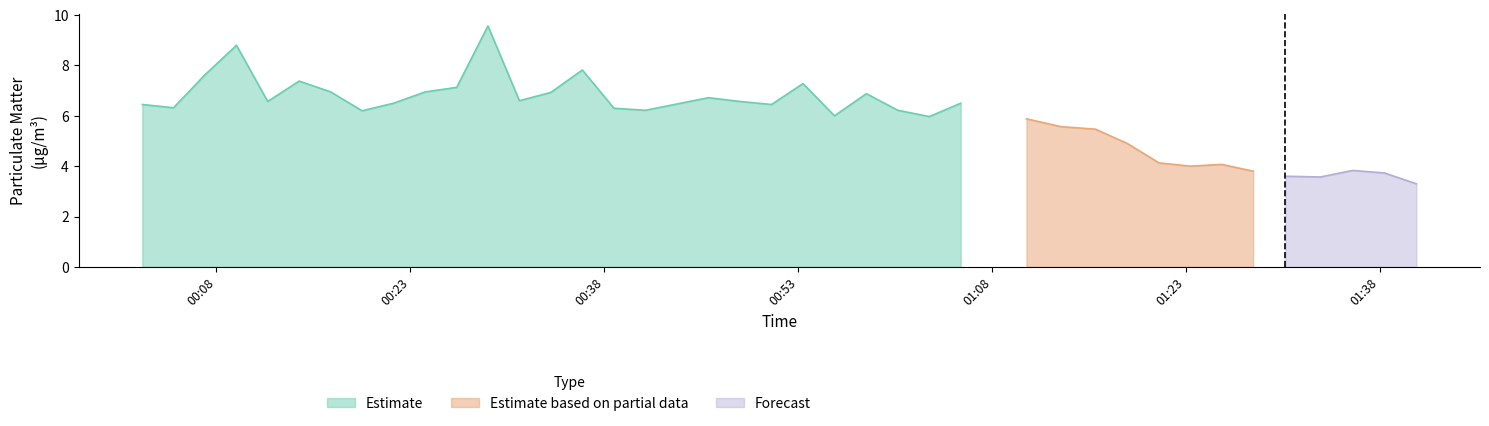

The value of P2 at 12 is 6.0. True or false?

True